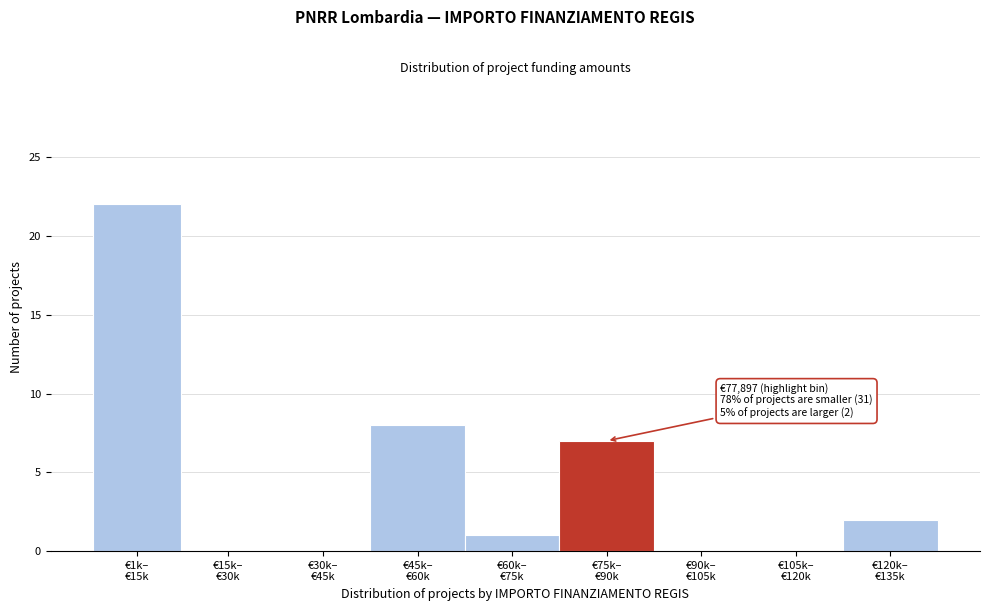

What is the greatest value displayed?

22